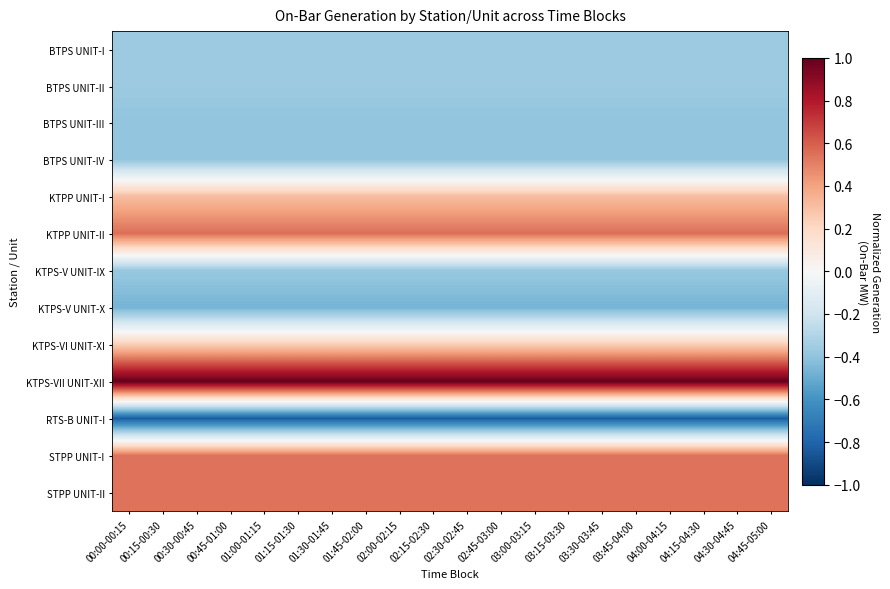

List the series in order of their peak value, highest first.

KTPS-VII UNIT-XII, KTPP UNIT-II, STPP UNIT-I, STPP UNIT-II, KTPP UNIT-I, KTPS-VI UNIT-XI, BTPS UNIT-I, BTPS UNIT-II, KTPS-V UNIT-IX, BTPS UNIT-III, BTPS UNIT-IV, KTPS-V UNIT-X, RTS-B UNIT-I